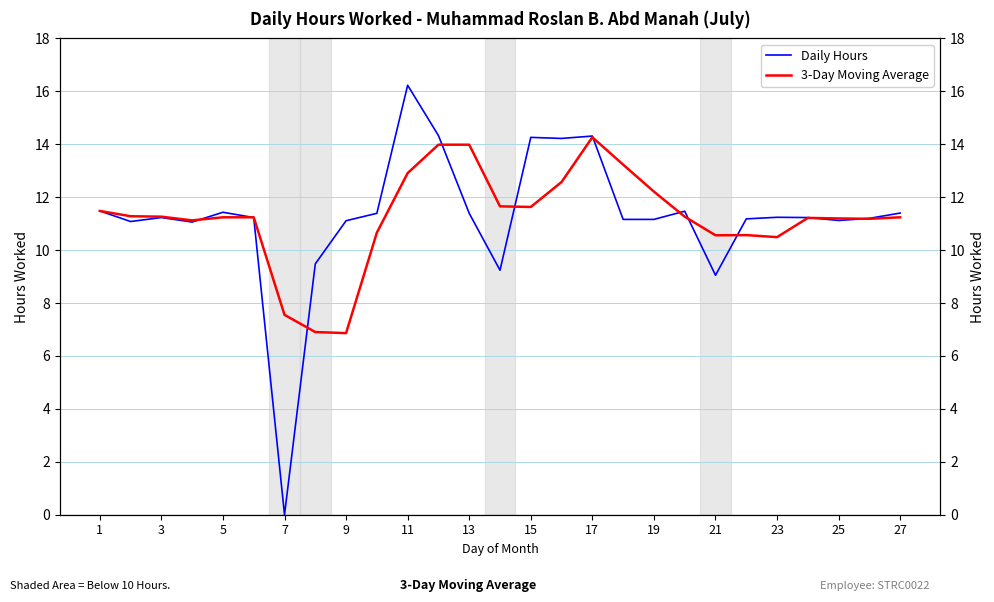

What are all the series names shown in the legend?

Daily Hours, 3-Day Moving Average